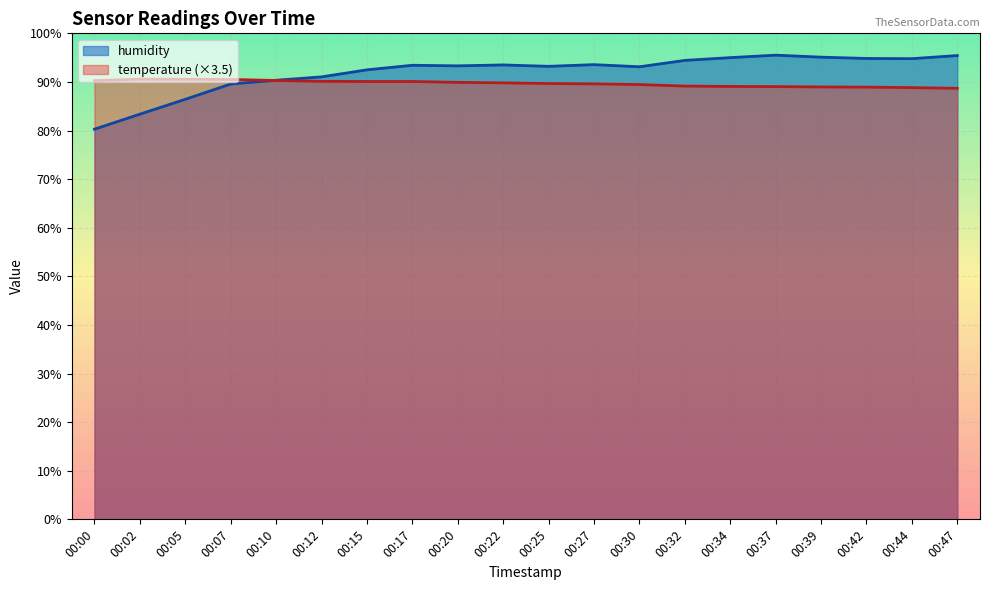

How many lines are shown in the chart?

2